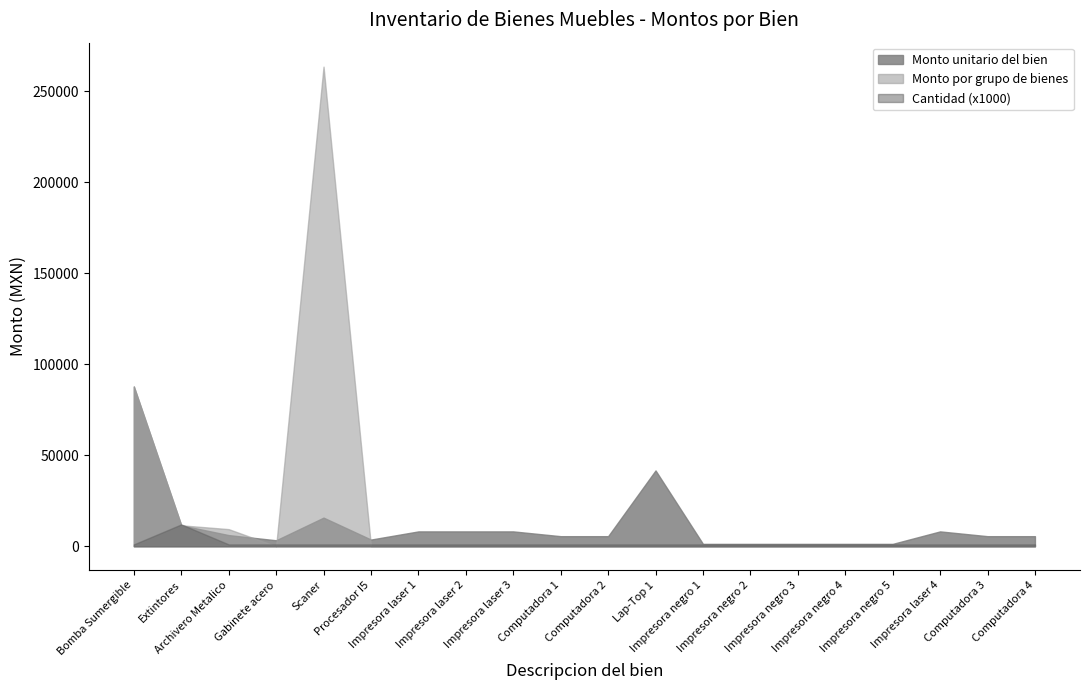

Reading left to right, extract all data points from this chart.

Monto unitario del bien: 87759.4	11495.0	6113.2	3275.0	15712.0	3663.8	8146.6	8146.6	8146.6	5517.2	5517.2	41637.9	1293.1	1293.1	1293.1	1293.1	1293.1	8146.6	5517.2	5517.2
Monto por grupo de bienes: 87759.4	11495.0	9388.2	0.0	263475.0	0.0	0.0	0.0	0.0	0.0	0.0	0.0	0.0	0.0	0.0	0.0	0.0	0.0	0.0	0.0
Cantidad: 1.0	12.0	1.0	1.0	1.0	1.0	1.0	1.0	1.0	1.0	1.0	1.0	1.0	1.0	1.0	1.0	1.0	1.0	1.0	1.0